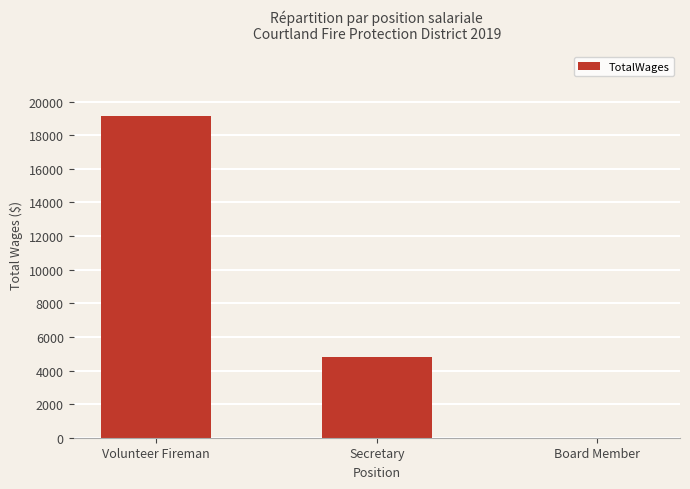

Which label corresponds to the largest value in the chart?

Volunteer Fireman